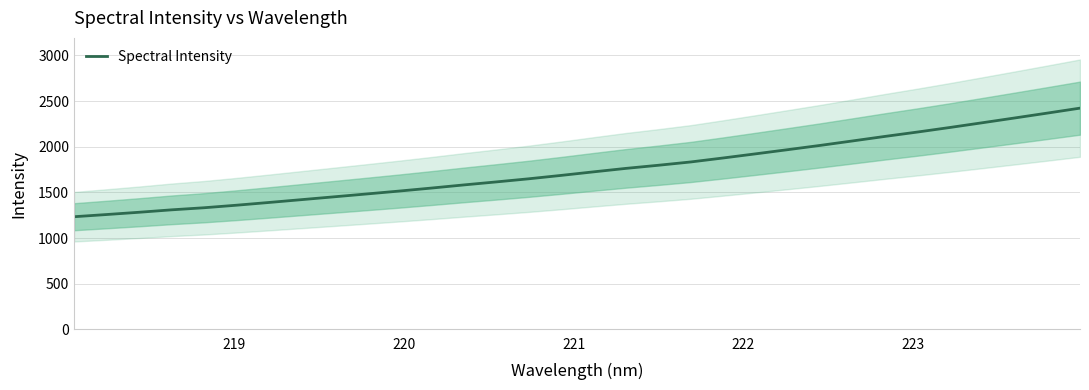

What is the lowest value of the Spectral Intensity series?

1233.1